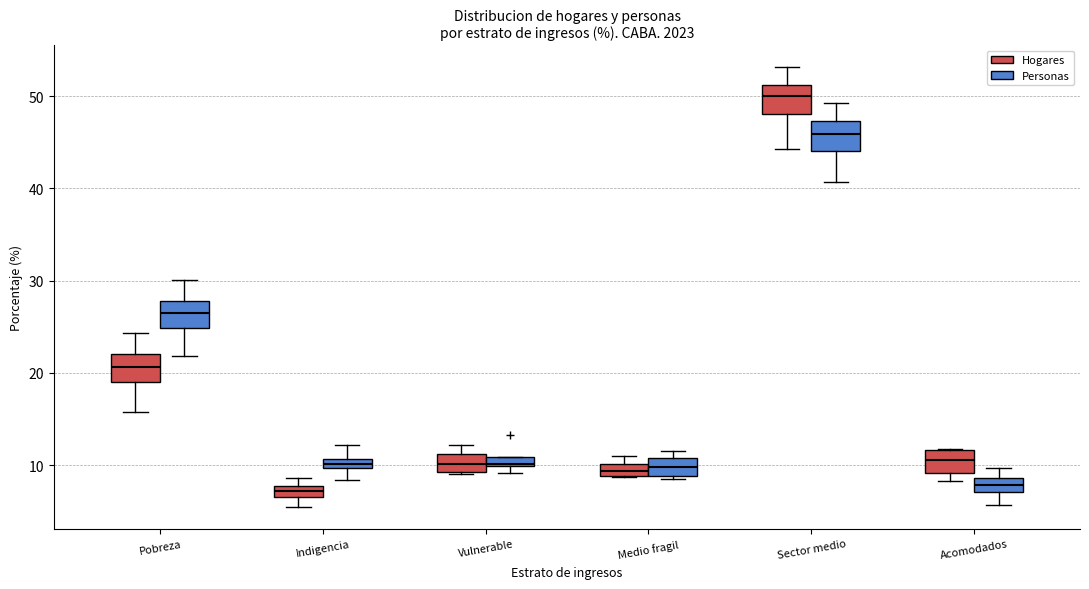

Where is the upper edge of the box for Acomodados (Hogares) on the y-axis? The values are not printed on the chart, so give them approximately, as read against the axis.

12